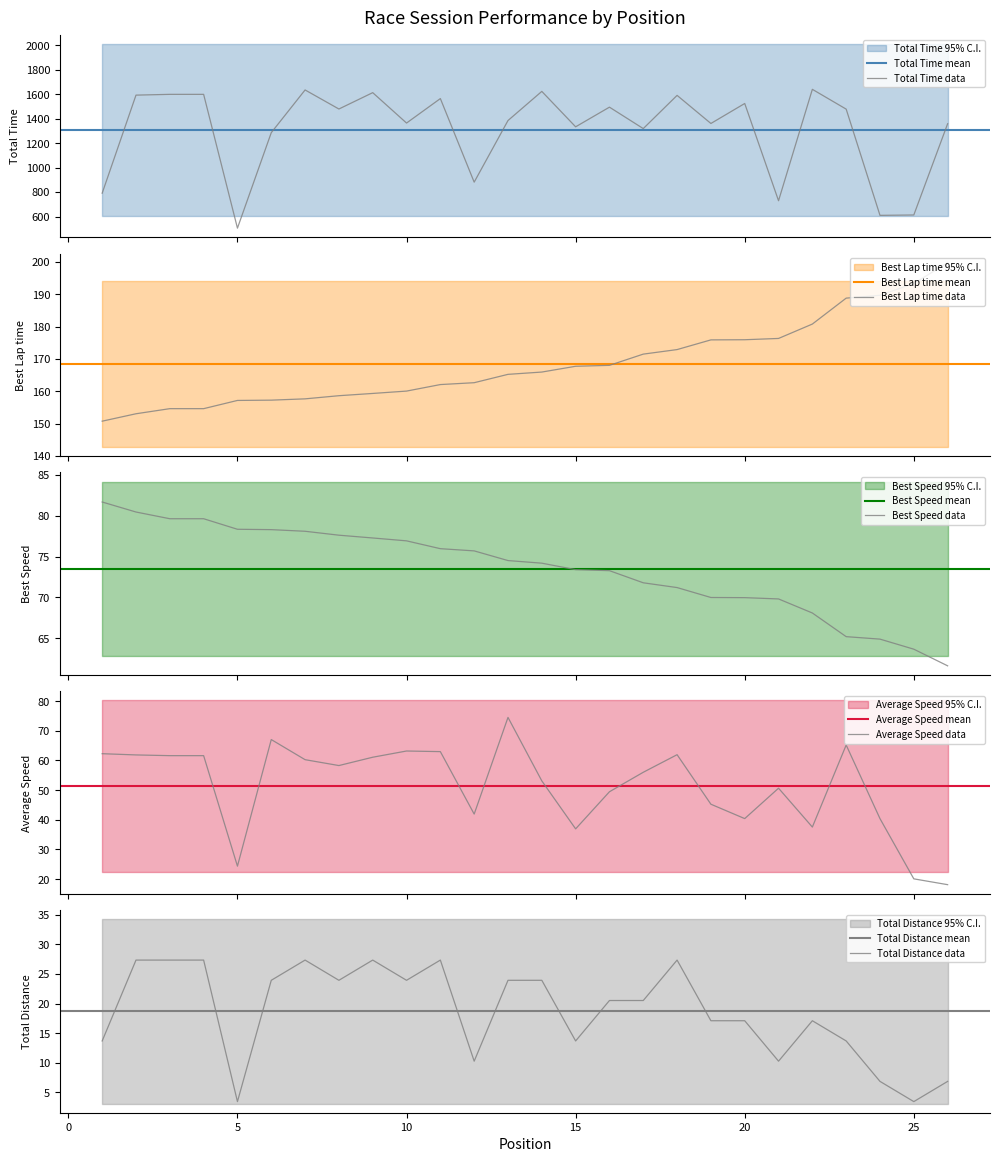

Is it true that Total Distance equals 45.1 at 3?

False